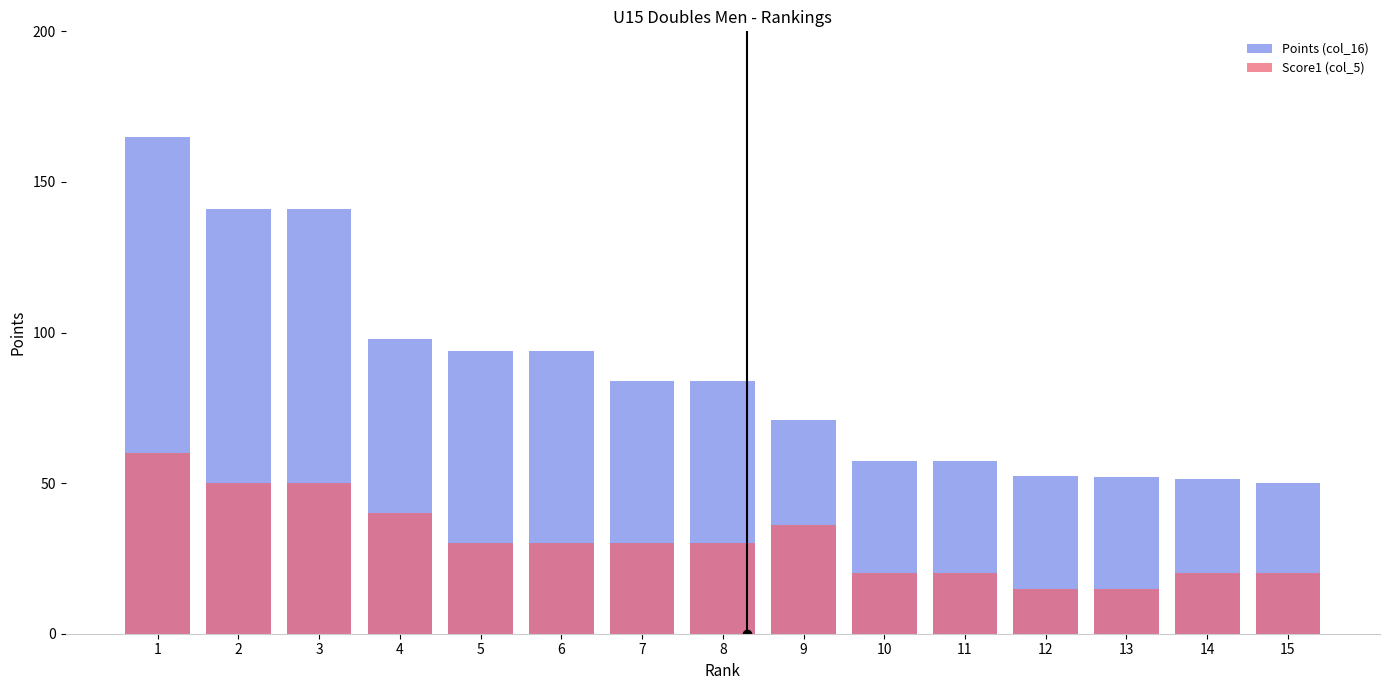

At which label is Score1 (col_5) closest to 37?

9